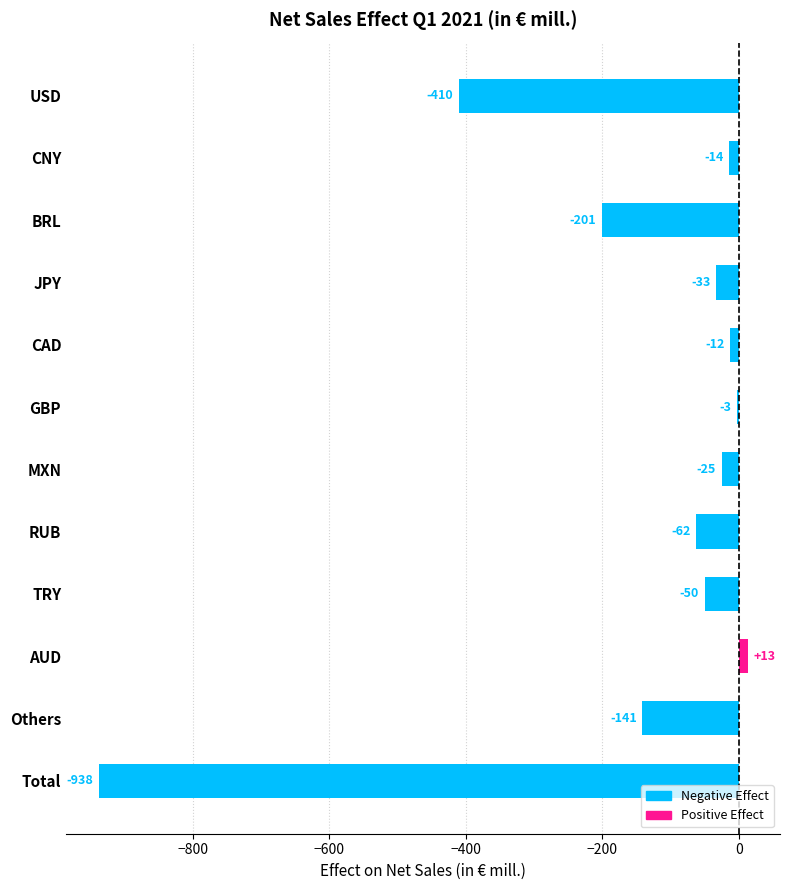

The chart shows a value of -306 at BRL. True or false?

False